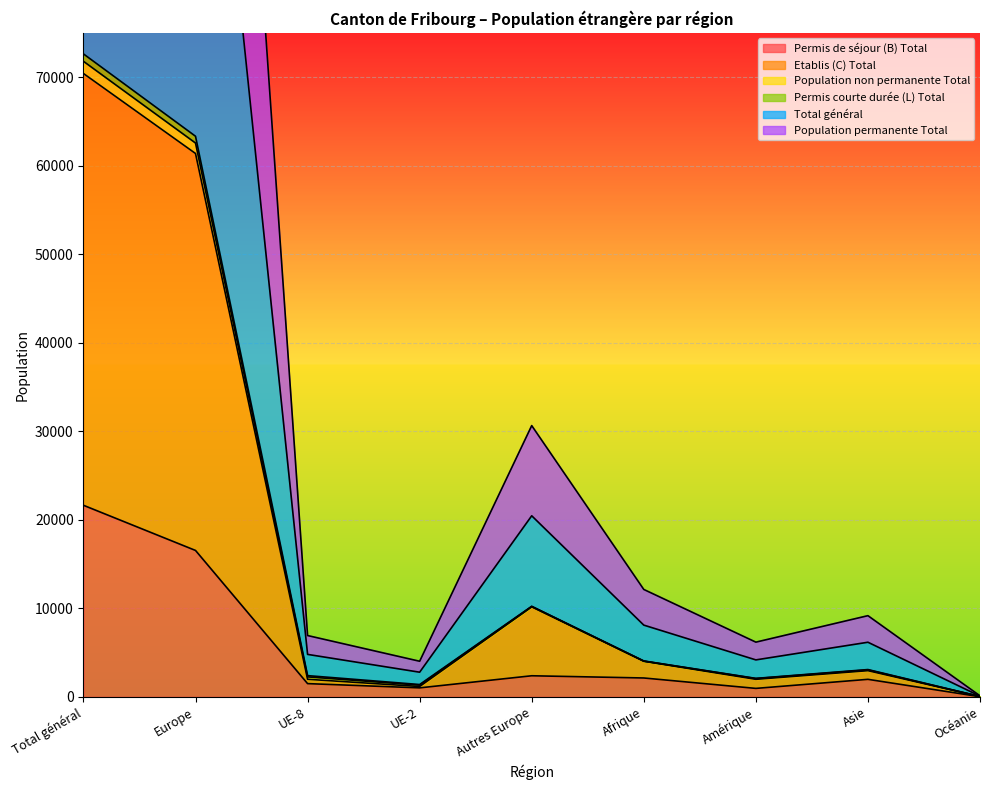

What is the value of the Permis de séjour (B) Total point at the 7th from the left?

957